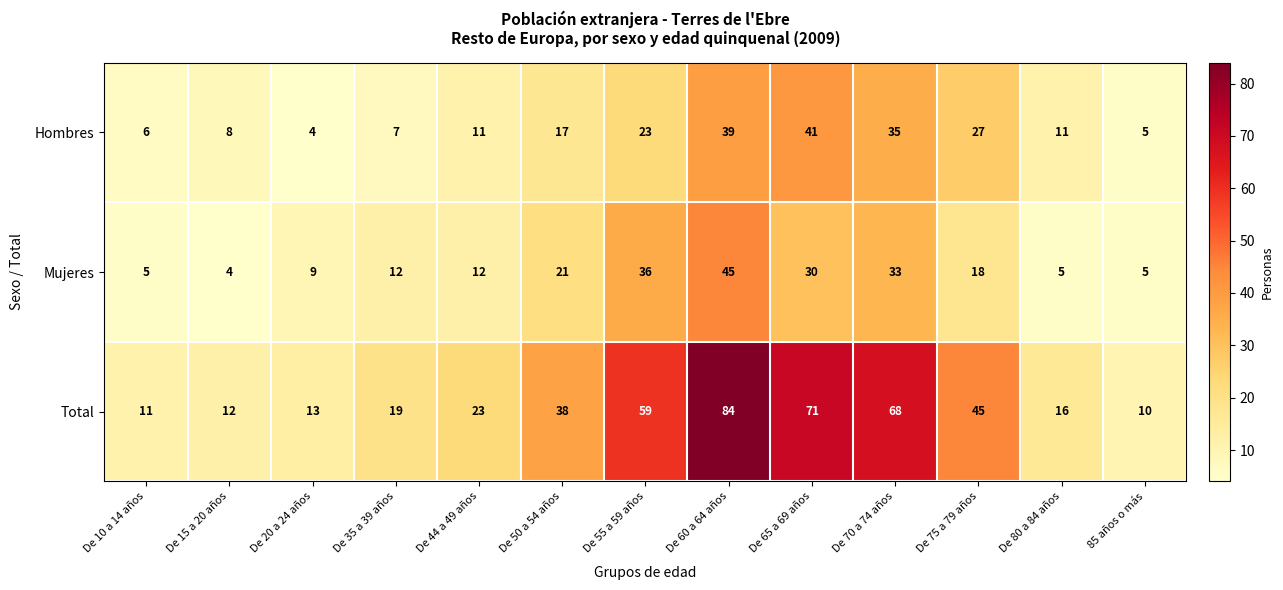

At which label is Hombres closest to 22?

De 55 a 59 años